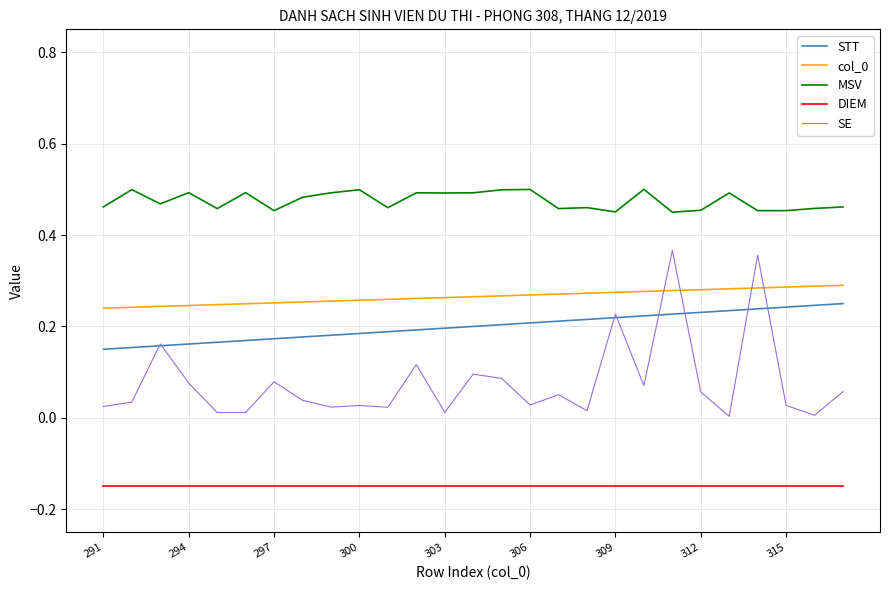

Which series has the largest total across all categories?

MSV